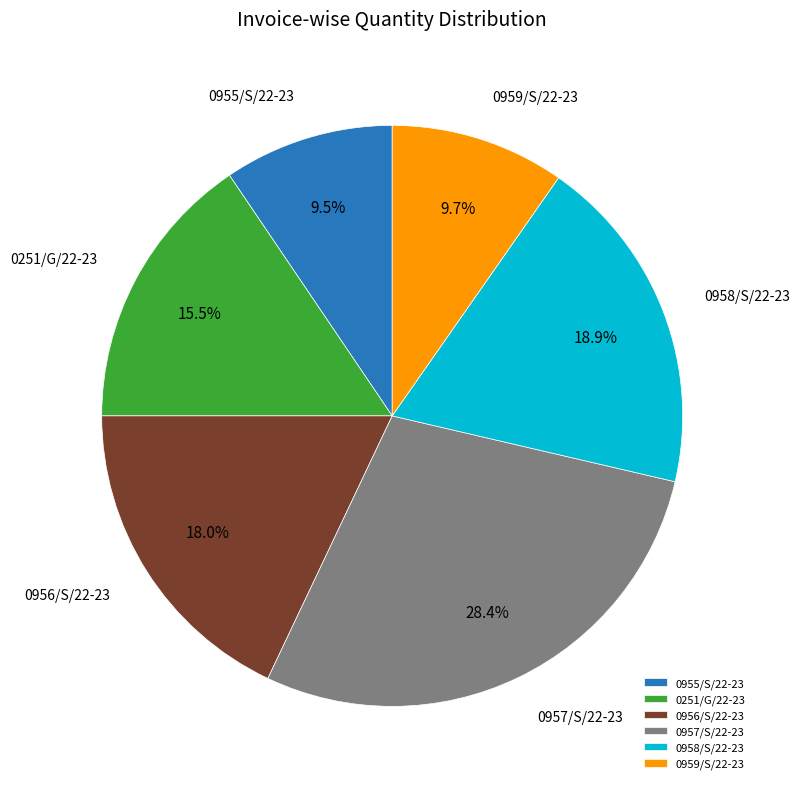

How many slices are in this pie chart?

6